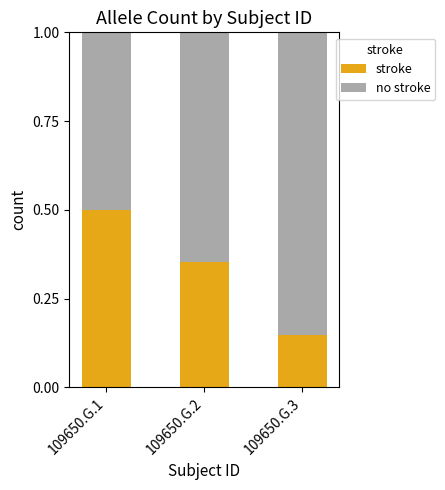

What is the average value of the stroke series?

0.3